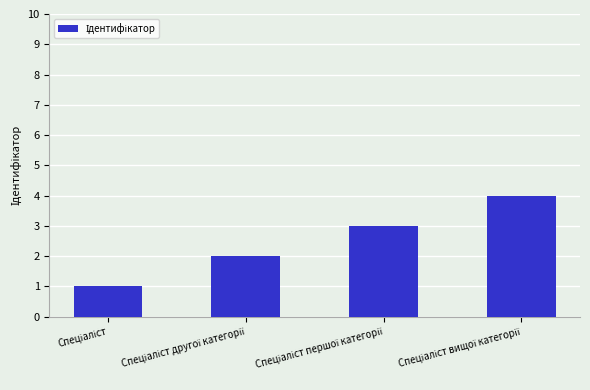

How many distinct data groups are displayed?

1